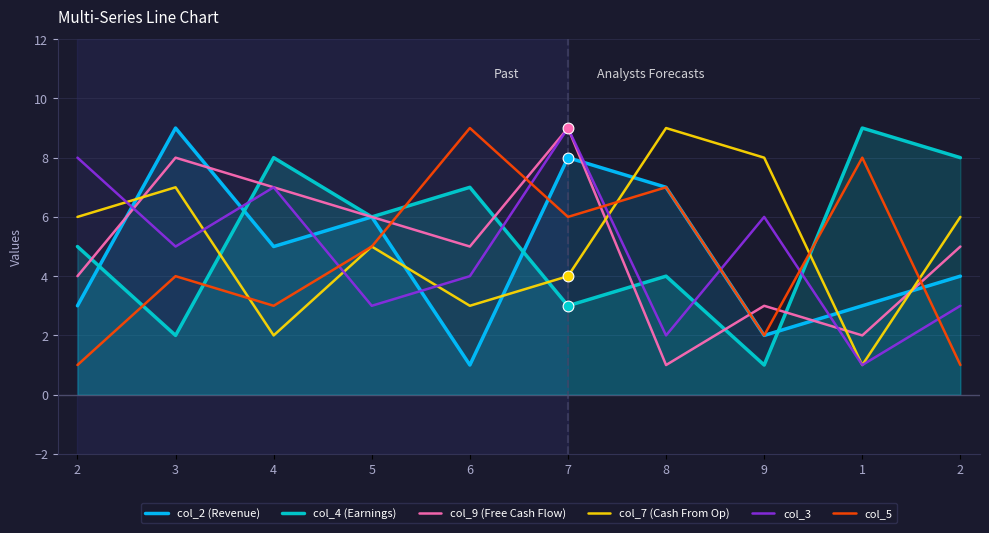

At how many categories does at least one series exceed 4?

10